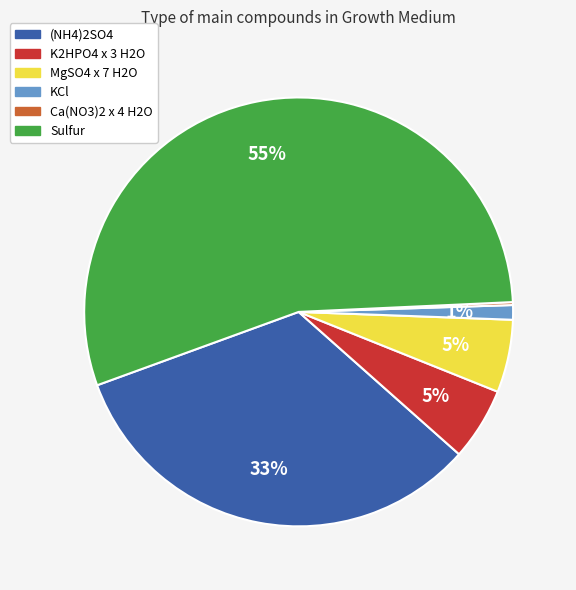

To the nearest percent, what is the average slice percentage?

17%